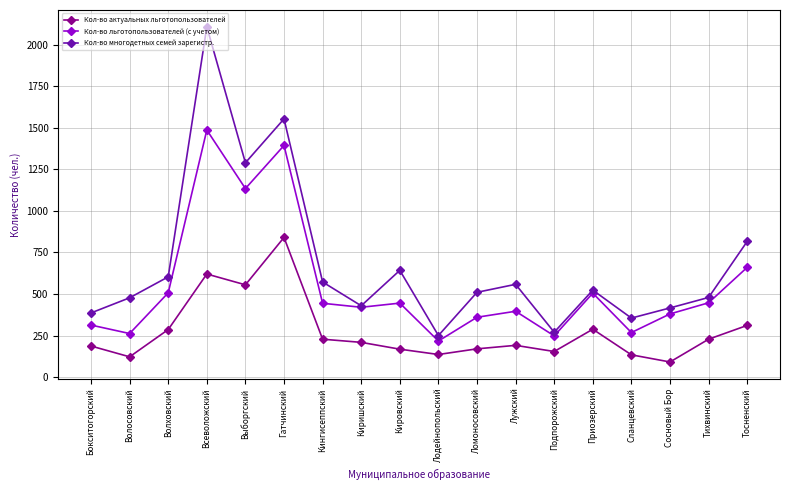

What is the maximum value for Кол-во многодетных семей зарегистр.?

2107